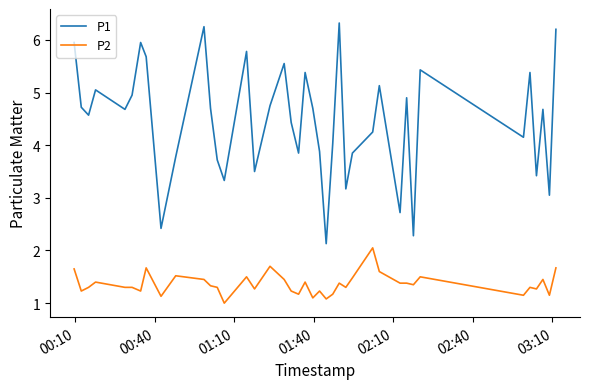

How many lines are shown in the chart?

2